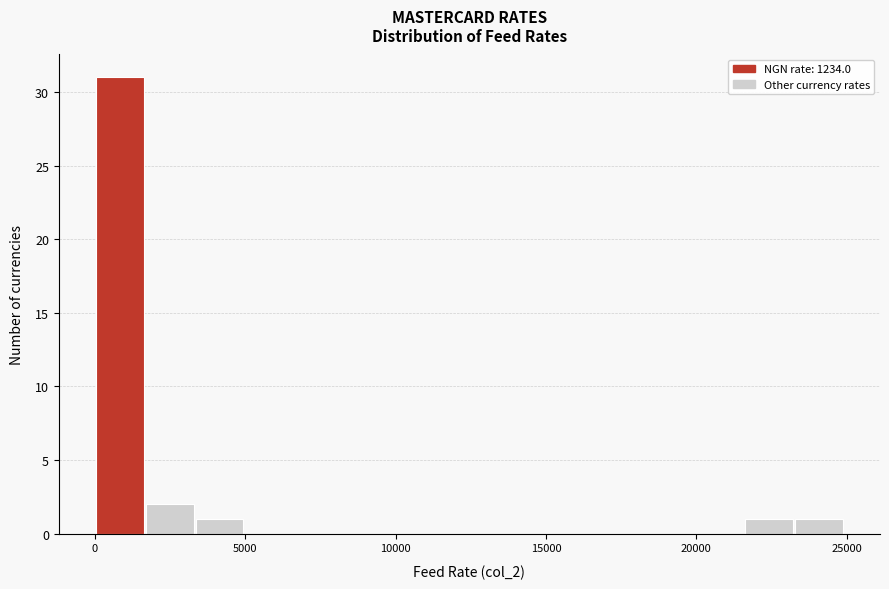

Around what value on the x-axis is the tallest bar? Give the approximate position of its centre, as read against the axis.

1000